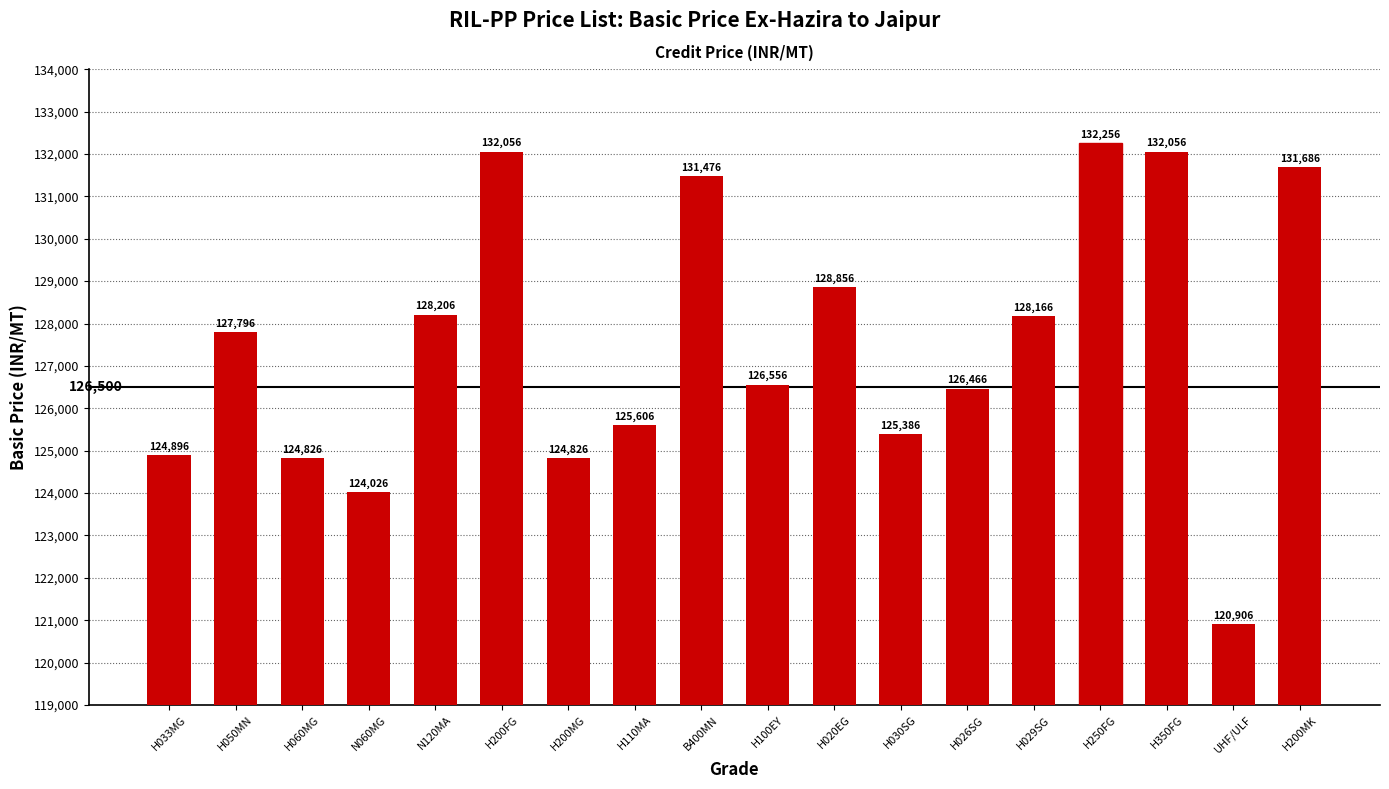

Reading left to right, what are all the values shown in this chart?

H033MG=124896	H050MN=127796	H060MG=124826	N060MG=124026	N120MA=128206	H200FG=132056	H200MG=124826	H110MA=125606	B400MN=131476	H100EY=126556	H020EG=128856	H030SG=125386	H026SG=126466	H029SG=128166	H250FG=132256	H350FG=132056	UHF/ULF=120906	H200MK=131686